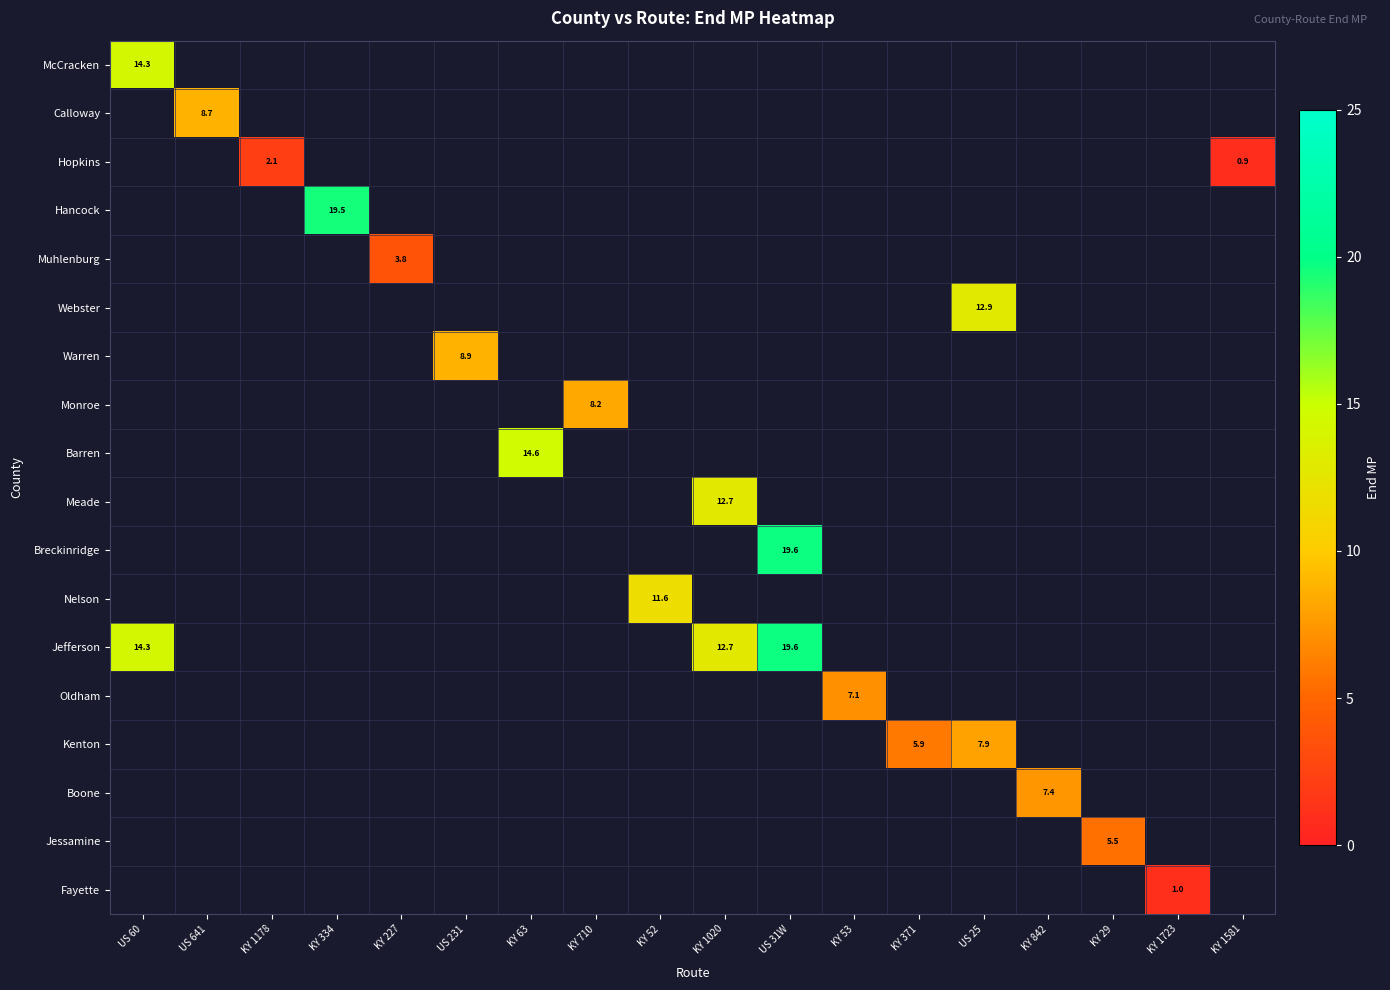

True or false: Breckinridge has a value of 28.1 at US 31W.

False